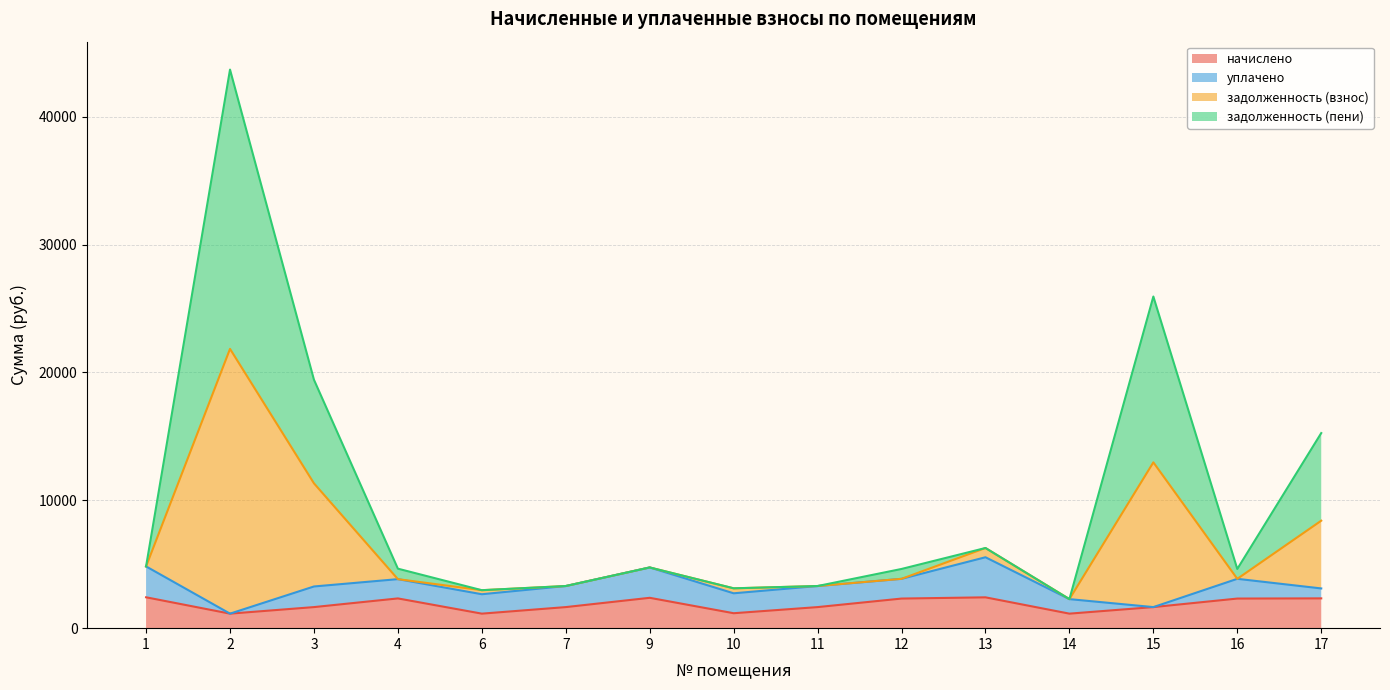

Does the chart display data point markers on the line(s)?

No